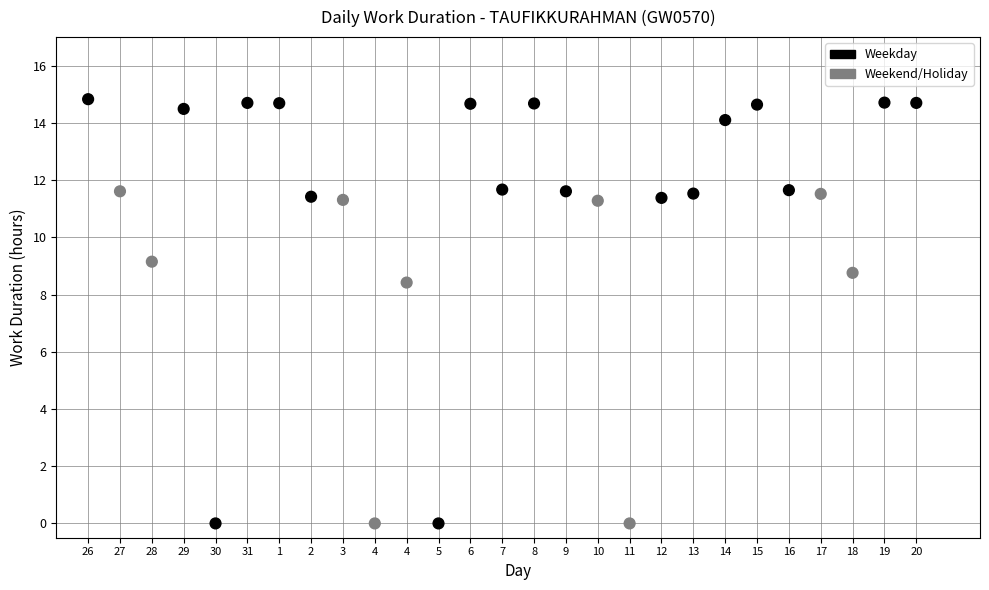

What is the range of Y values (max minus min)?

14.8